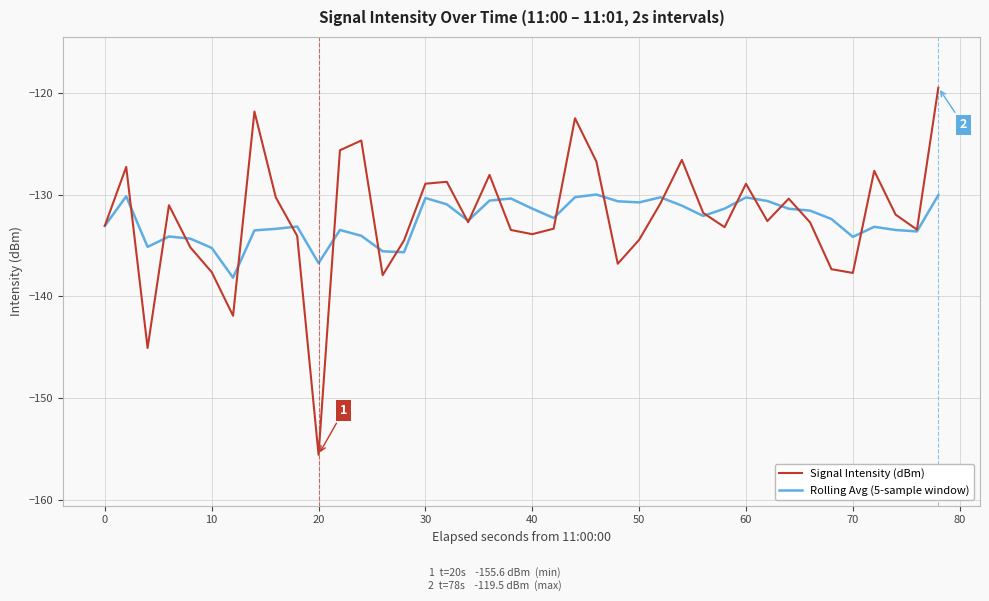

What is the lowest value of the Signal Intensity (dBm) series?

-155.6